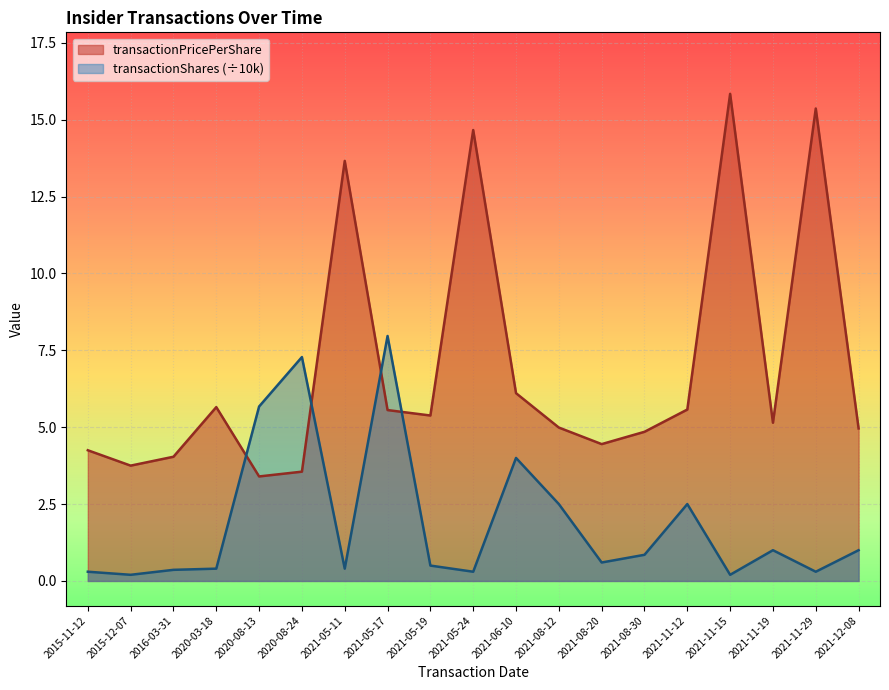

Is it true that transactionShares equals 1.9 at 2020-08-13?

False